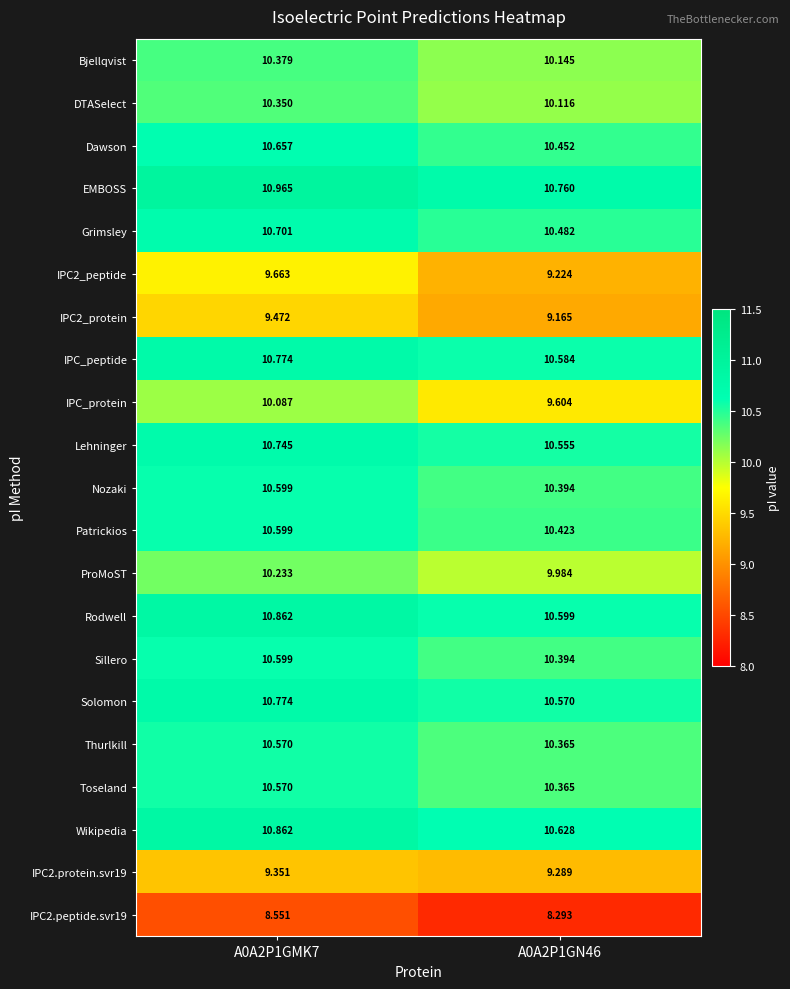

At how many categories does at least one series exceed 8?

2